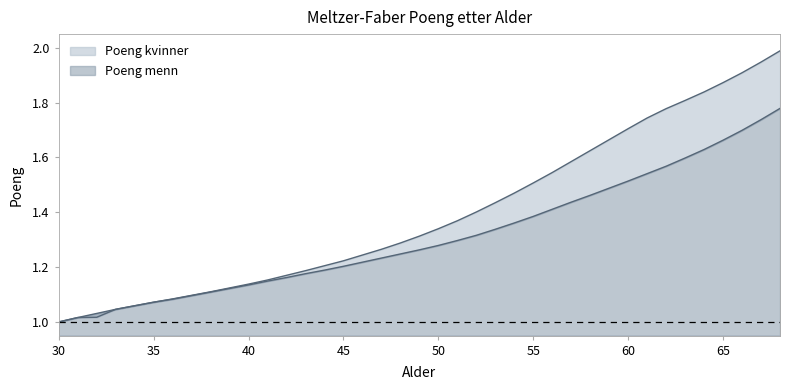

At which category does the chart reach its minimum across all series?

30